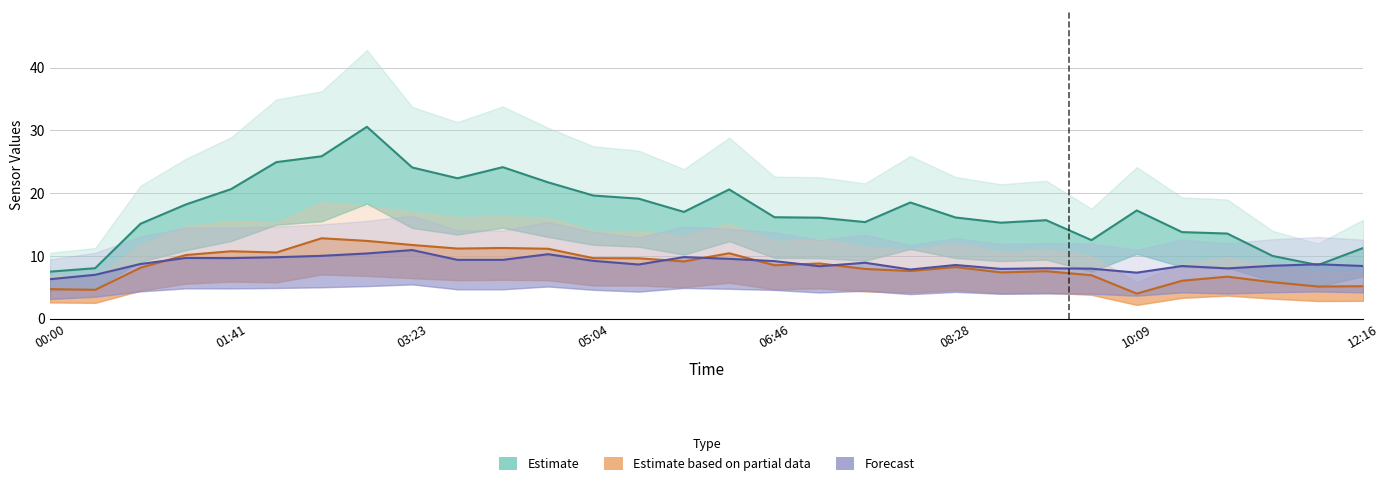

What is the difference between the maximum and minimum values in the SDS_P2 series?

8.8